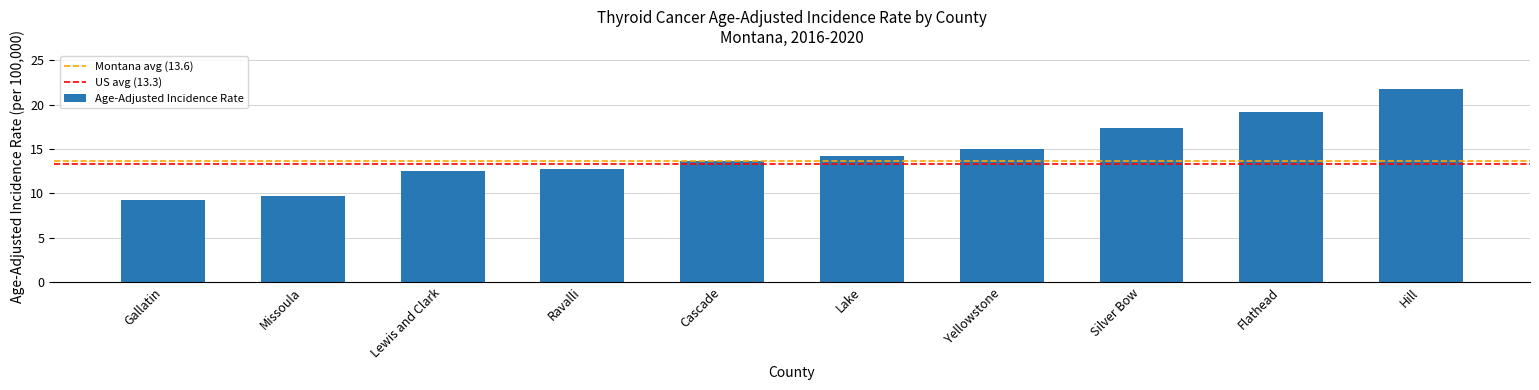

What is the ratio of the value at Hill to the value at Yellowstone?

1.4